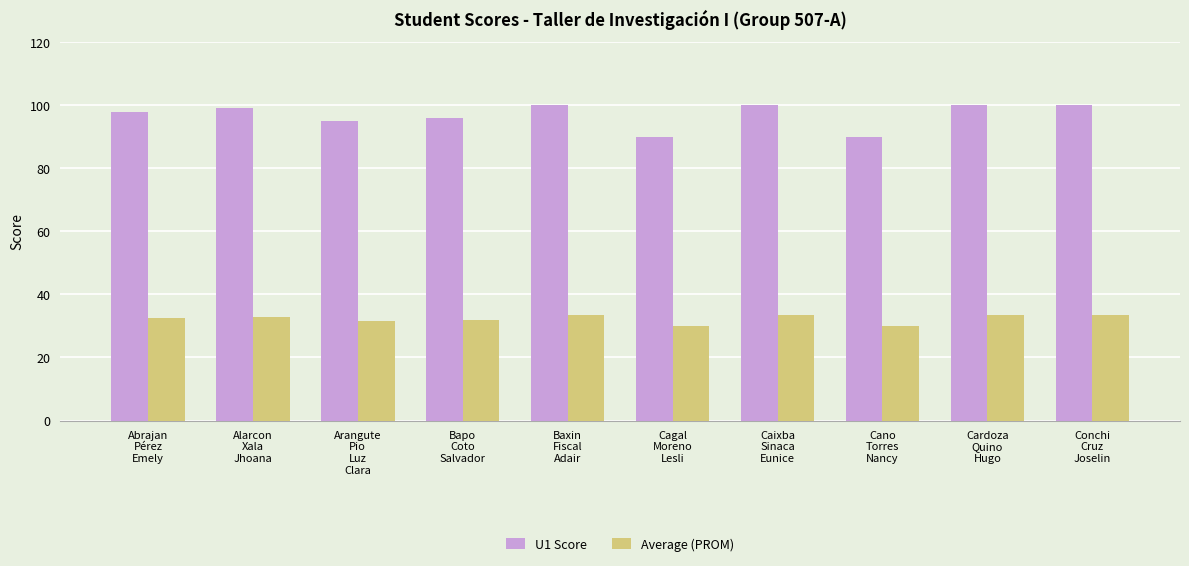

Is it true that U1 Score equals 36.8 at Cagal
Moreno
Lesli?

False